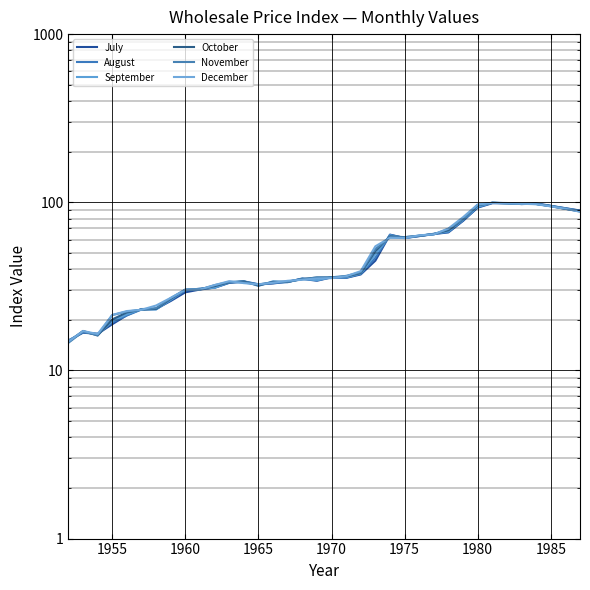

What is the total value across all series at 1975?

369.3